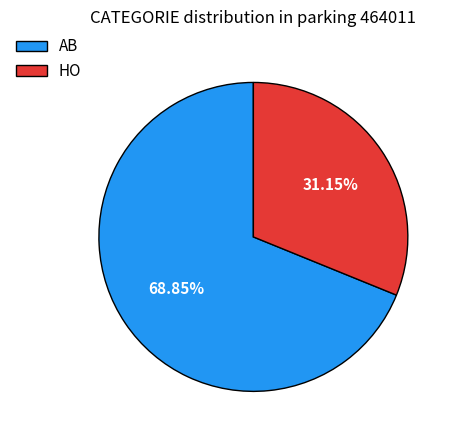

To the nearest percent, what is the combined percentage of AB and HO?

100%